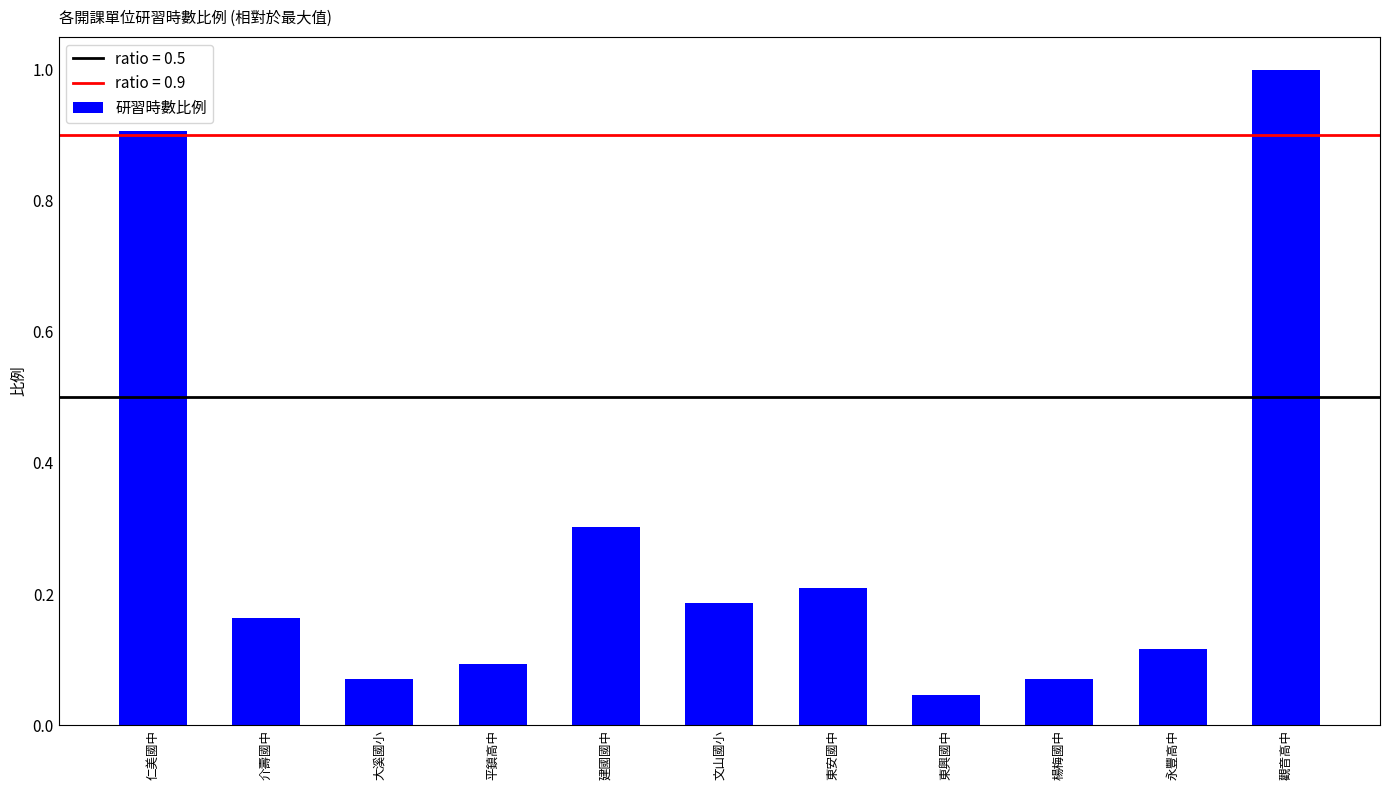

Is it true that the value at 觀音高中 is 1.0?

True